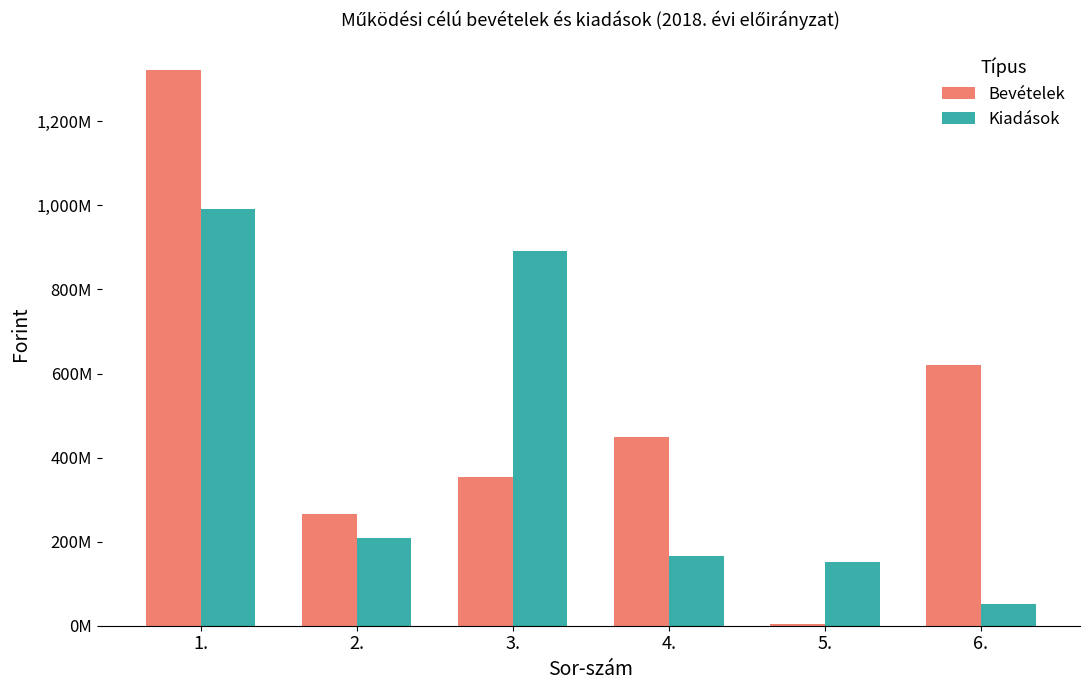

How many values in the Bevételek series exceed 448032260?

2